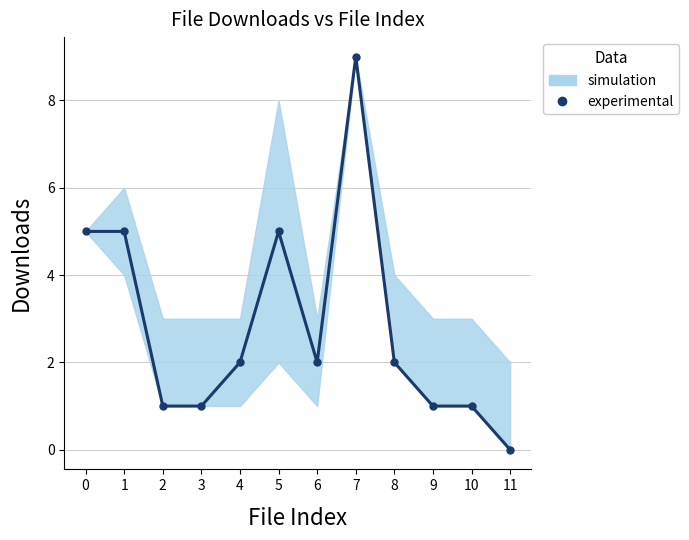

True or false: the data shows 2 at 4.

True